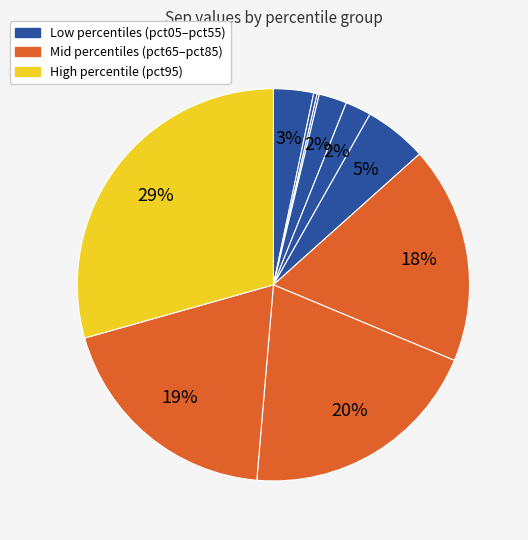

How many slices are in this pie chart?

10